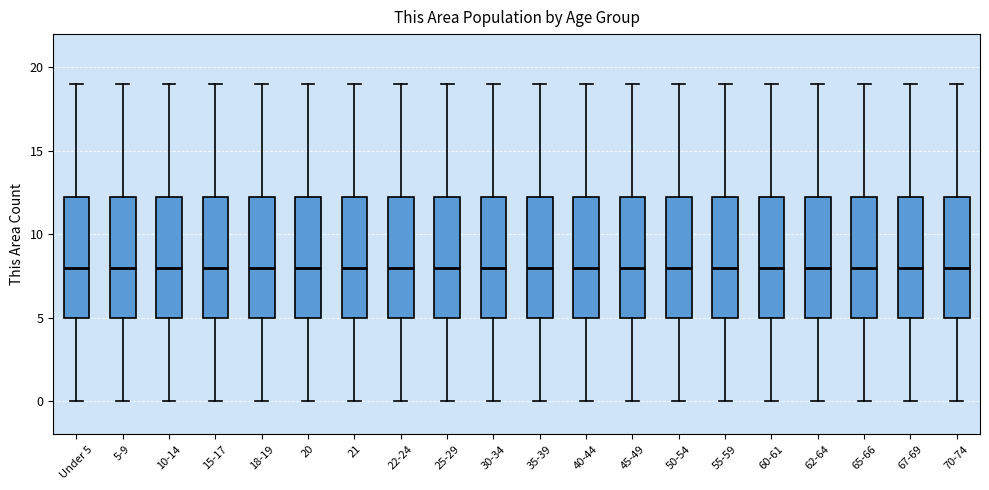

Where does the lower whisker of the box for 60-61 end on the y-axis? The values are not printed on the chart, so give them approximately, as read against the axis.

0.0